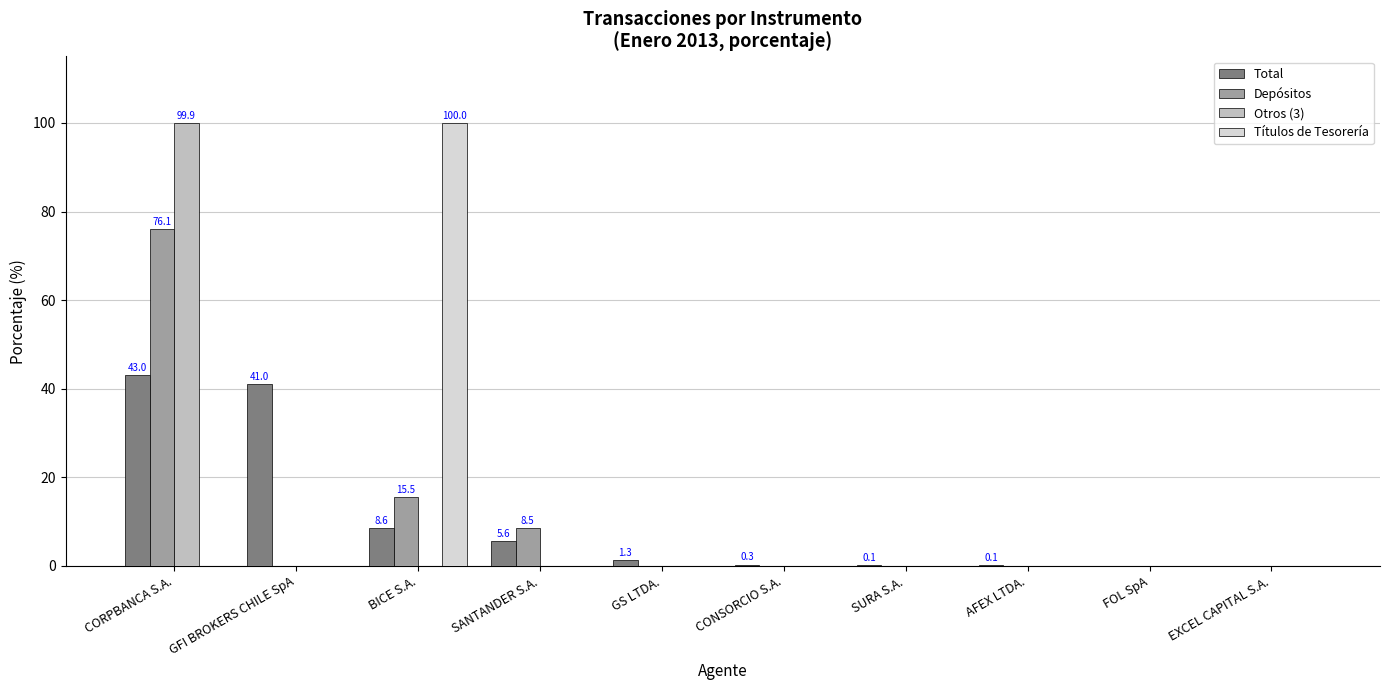

How many groups of bars are there?

10